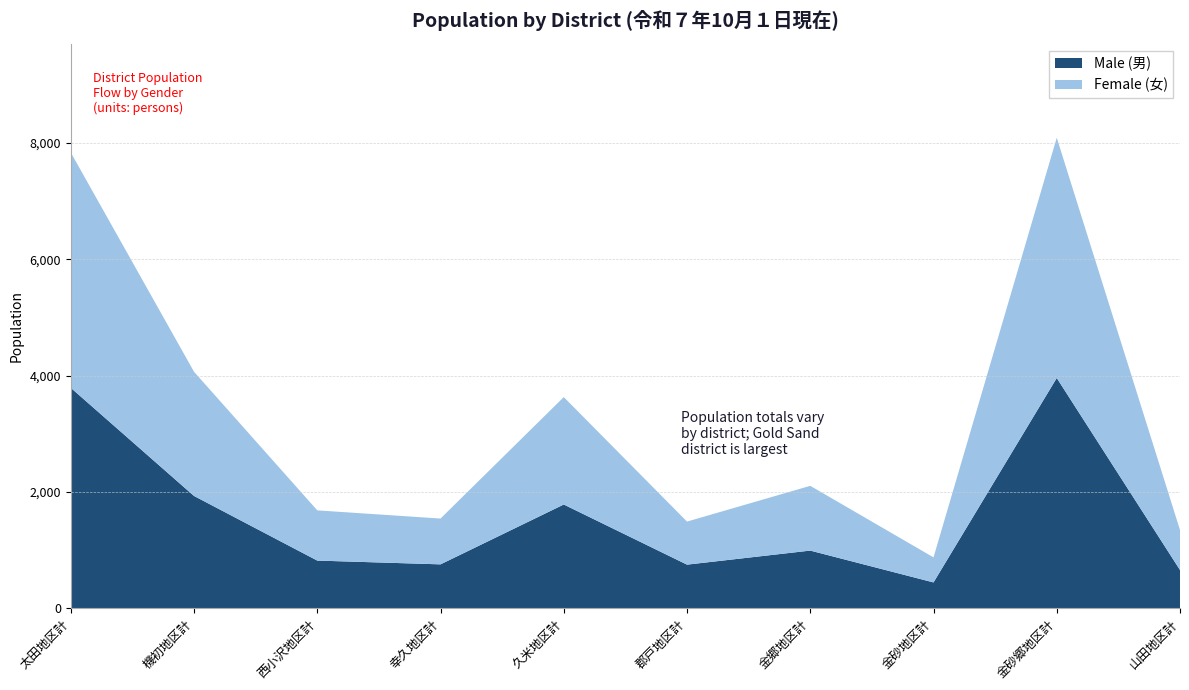

Reading left to right, what are all the values shown in this chart?

Male (男): 3790	1929	817	752	1782	747	989	441	3959	655
Female (女): 4049	2137	864	788	1848	741	1114	431	4134	688